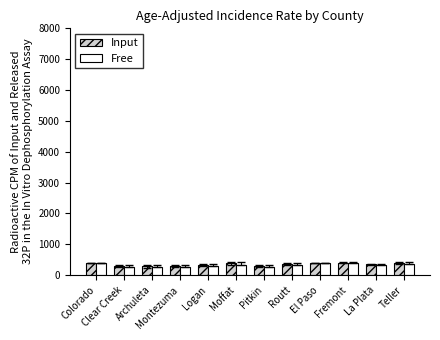

What is the approximate value of Free at El Paso?

391.0